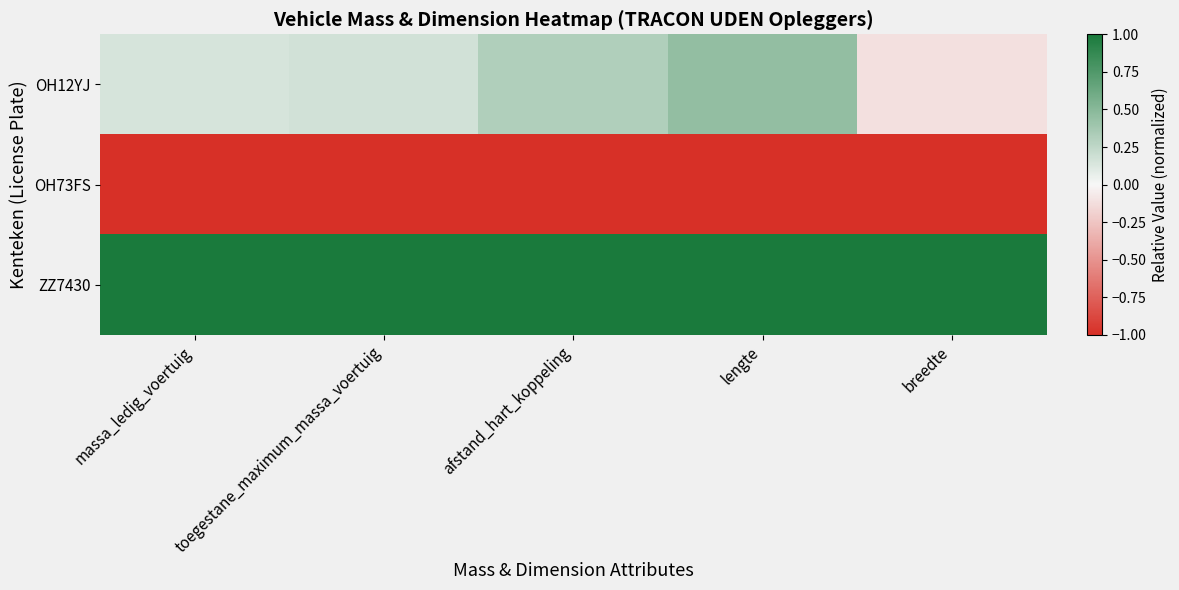

Reading left to right, what are all the values shown in this chart?

OH12YJ: massa_ledig_voertuig=0.1	toegestane_maximum_massa_voertuig=0.2	afstand_hart_koppeling=0.3	lengte=0.4	breedte=-0.1
OH73FS: massa_ledig_voertuig=-1.0	toegestane_maximum_massa_voertuig=-1.0	afstand_hart_koppeling=-1.0	lengte=-1.0	breedte=-1.0
ZZ7430: massa_ledig_voertuig=1.0	toegestane_maximum_massa_voertuig=1.0	afstand_hart_koppeling=1.0	lengte=1.0	breedte=1.0